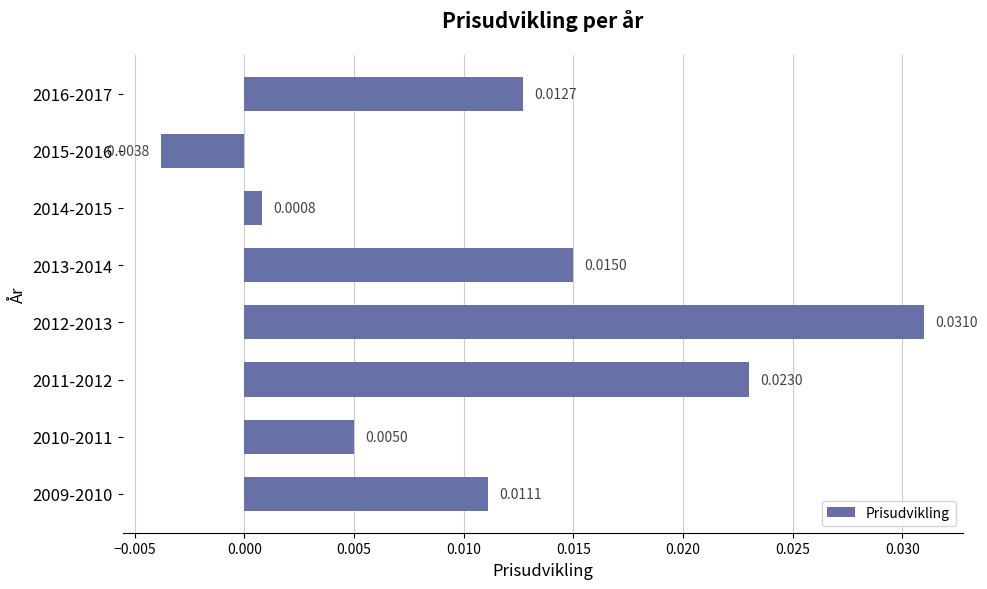

Are the bars grouped side by side (vs. stacked)?

No